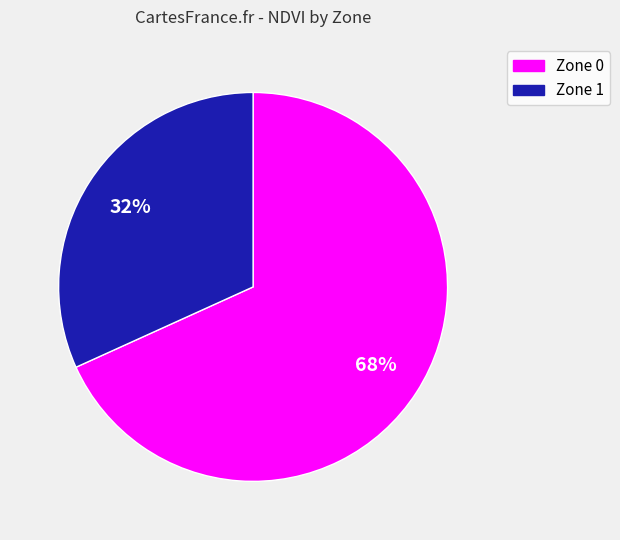

To the nearest percent, what percentage of the pie is Zone 1?

32%